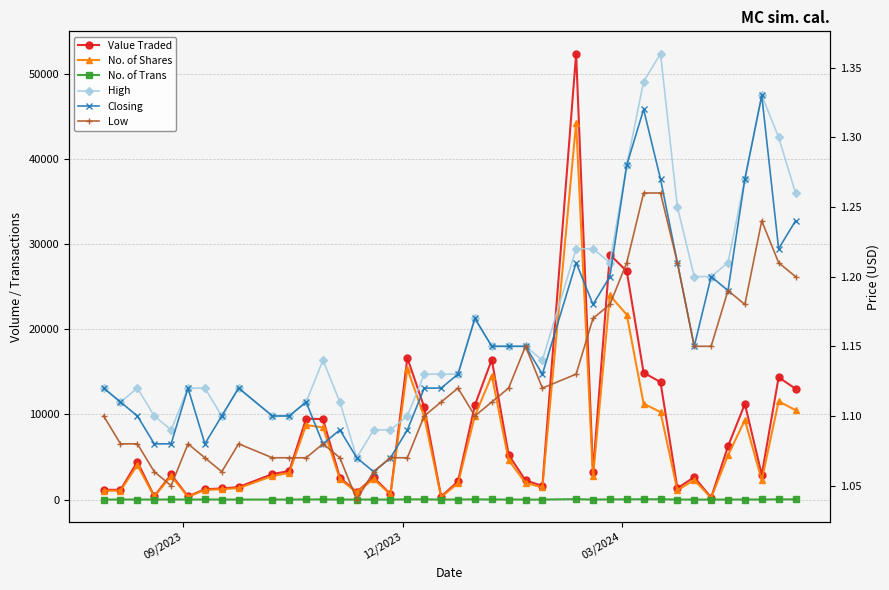

The value of No. of Trans at 16 is 2.3. True or false?

False